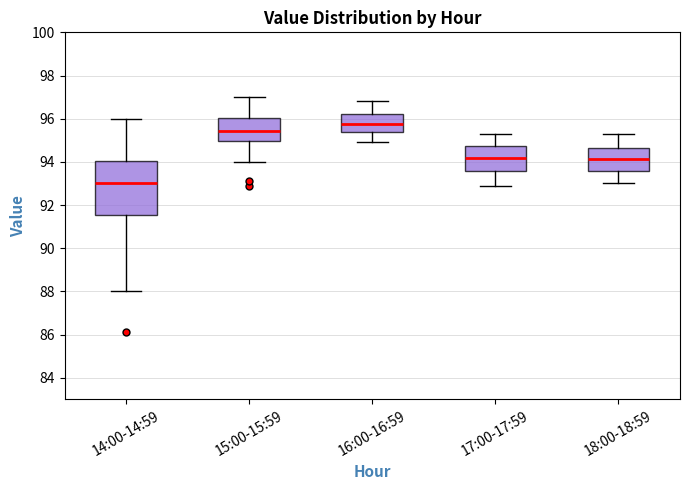

Which box is the tallest, from its lower edge to its upper edge?

14:00-14:59